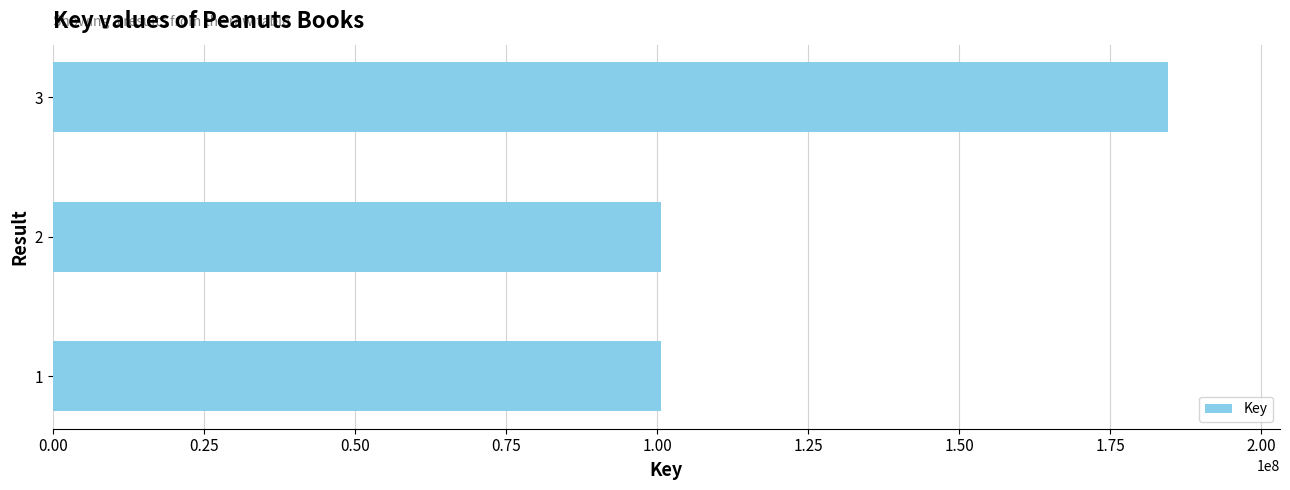

How many values are below 100734991?

1